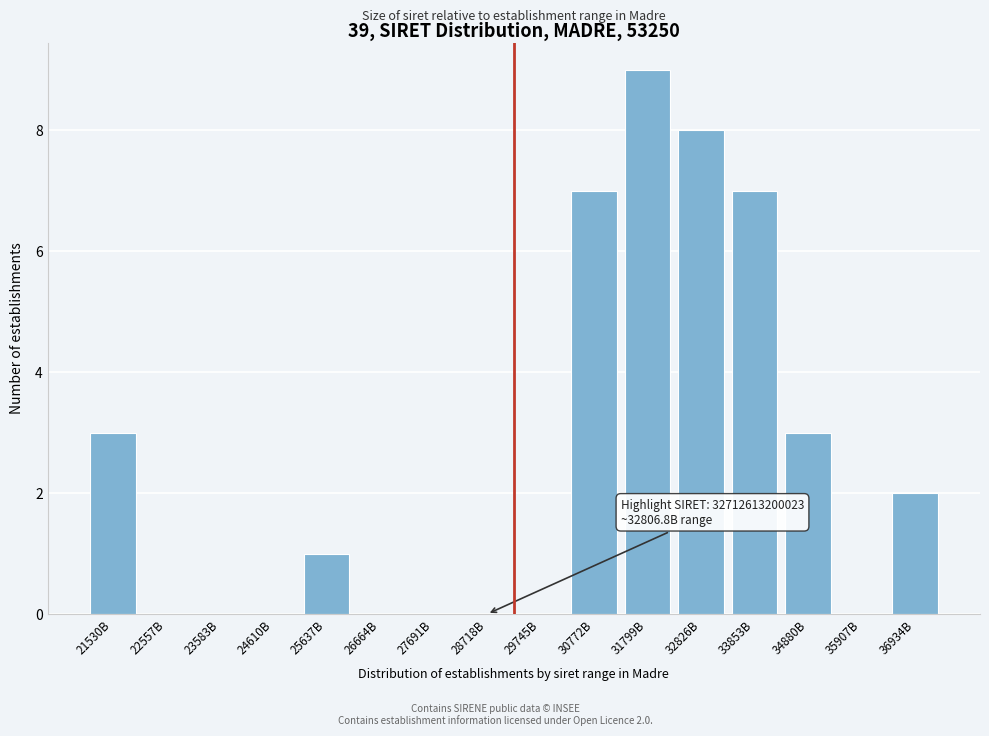

Reading right to left, transcribe all the data shown in this chart.

36934B=2	35907B=0	34880B=3	33853B=7	32826B=8	31799B=9	30772B=7	29745B=0	28718B=0	27691B=0	26664B=0	25637B=1	24610B=0	23583B=0	22557B=0	21530B=3